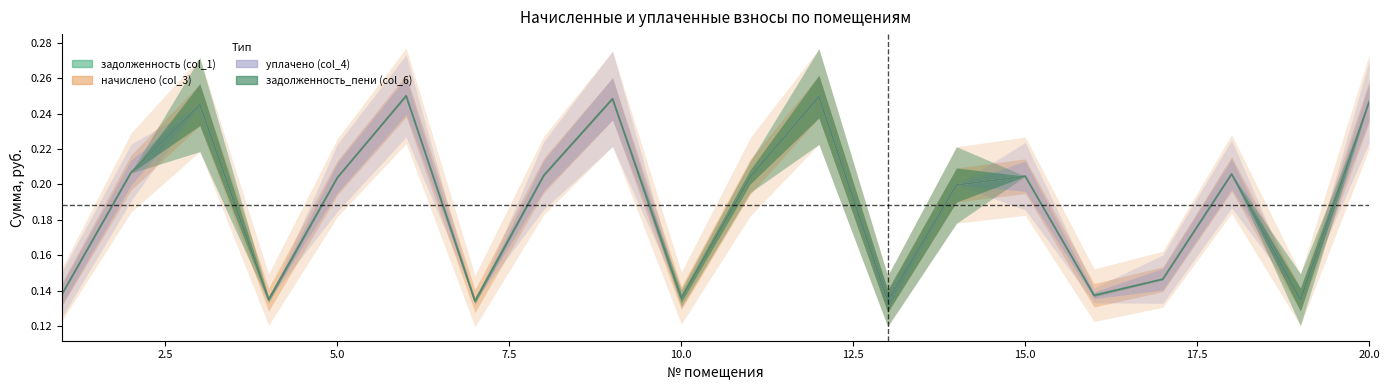

True or false: начислено (col_3) and задолженность_пени (col_6) intersect in this chart.

False